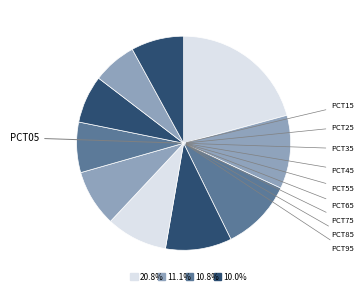

Is there a majority slice in this chart?

No